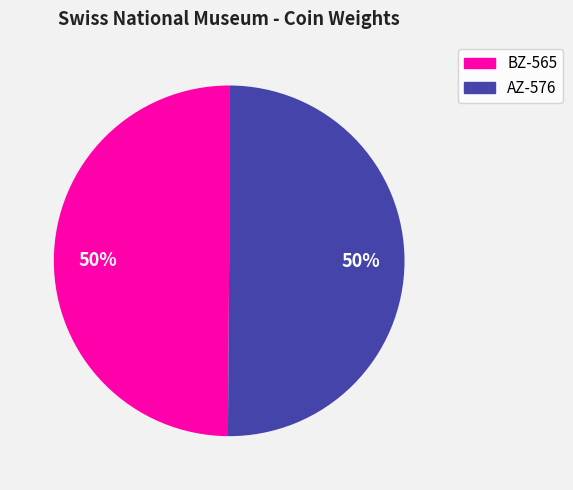

What is the ratio of the value at AZ-576 to the value at BZ-565?

1.0